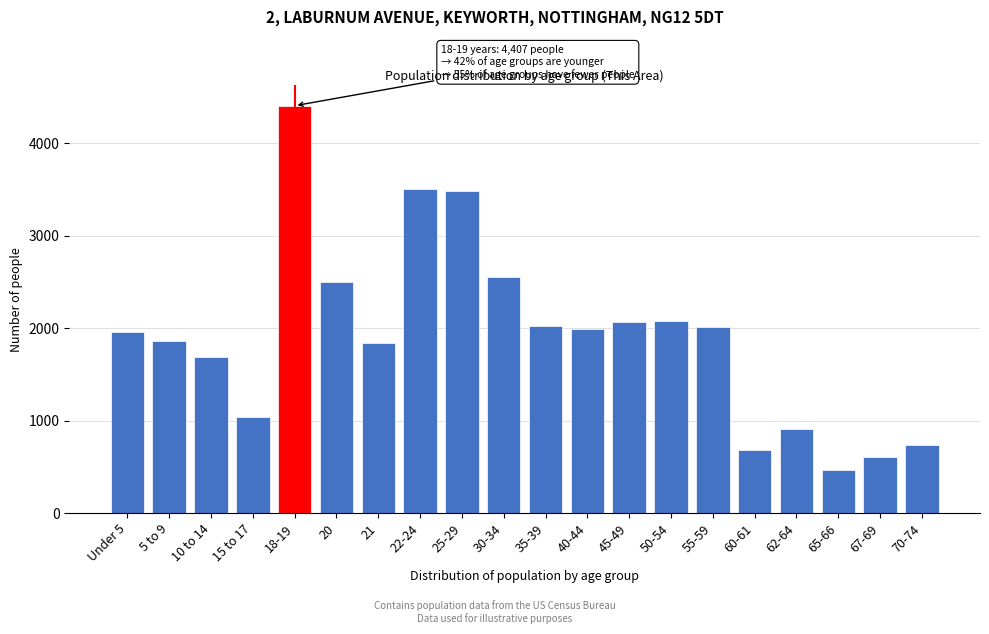

Which has a higher value, 21 or 62-64?

21